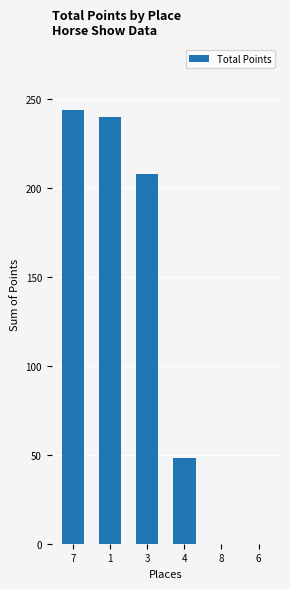

Approximately how many times larger is the value at 3 compared to 7?

0.9